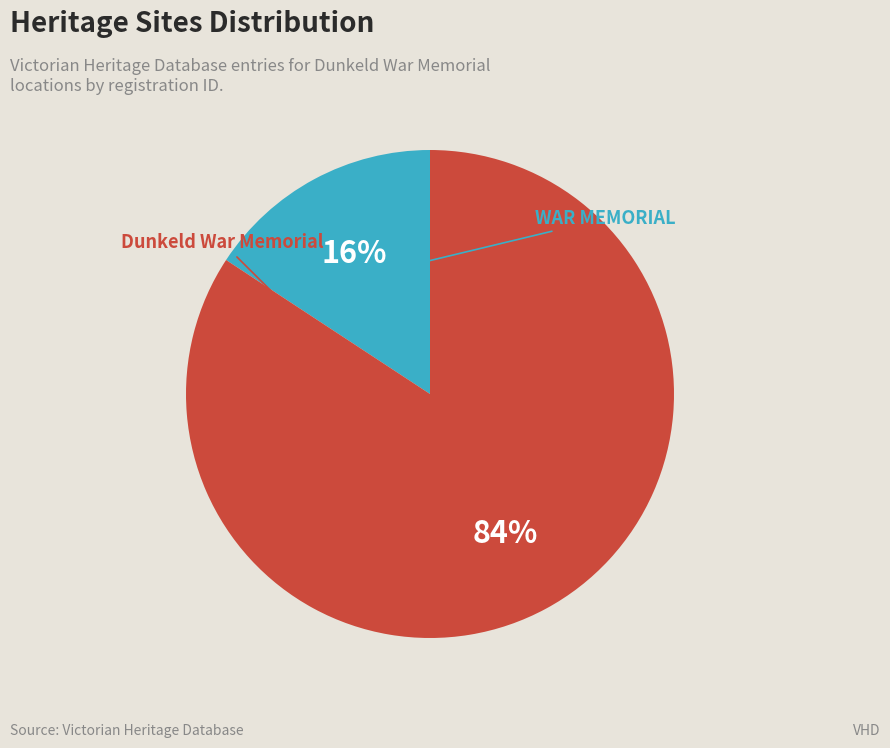

How many segments does this pie chart have?

2